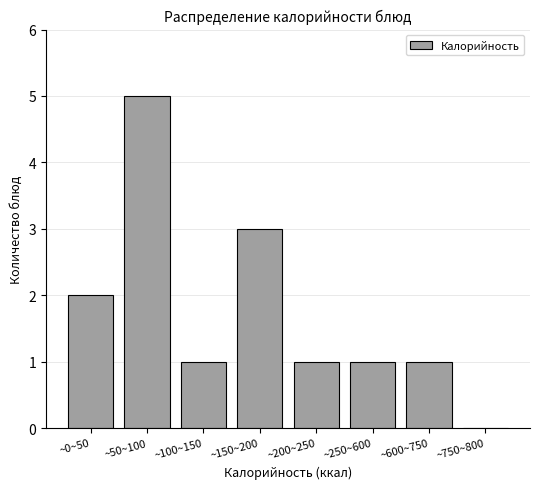

Reading left to right, extract all data points from this chart.

~0~50=2	~50~100=5	~100~150=1	~150~200=3	~200~250=1	~250~600=1	~600~750=1	~750~800=0